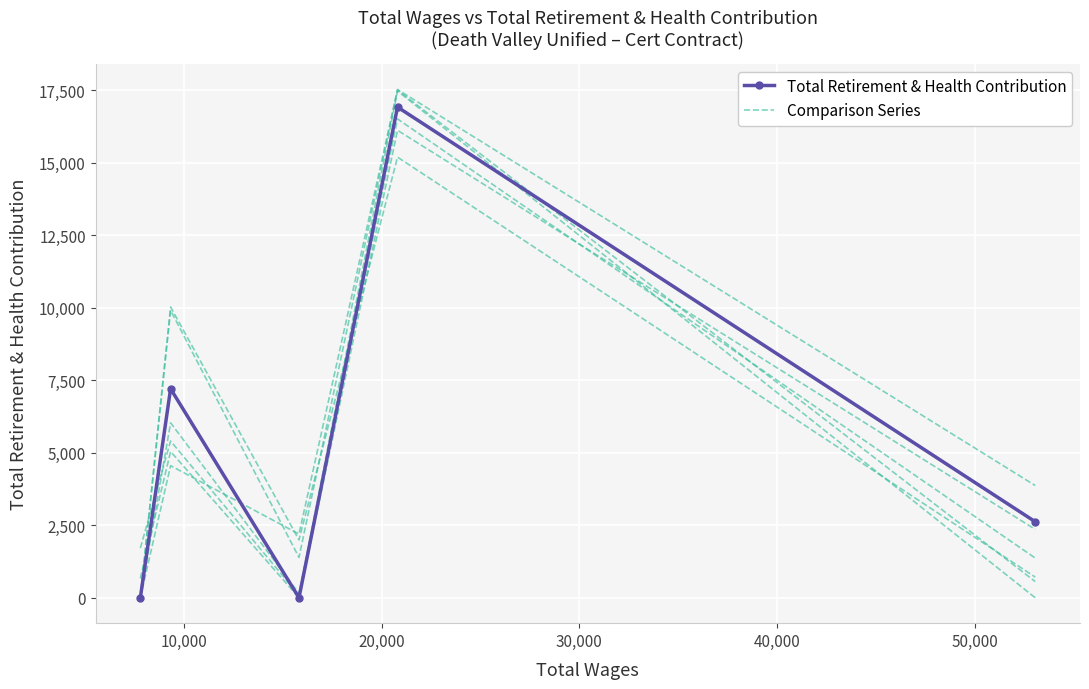

How many data points in Total Retirement & Health Contribution are above 2621?

2